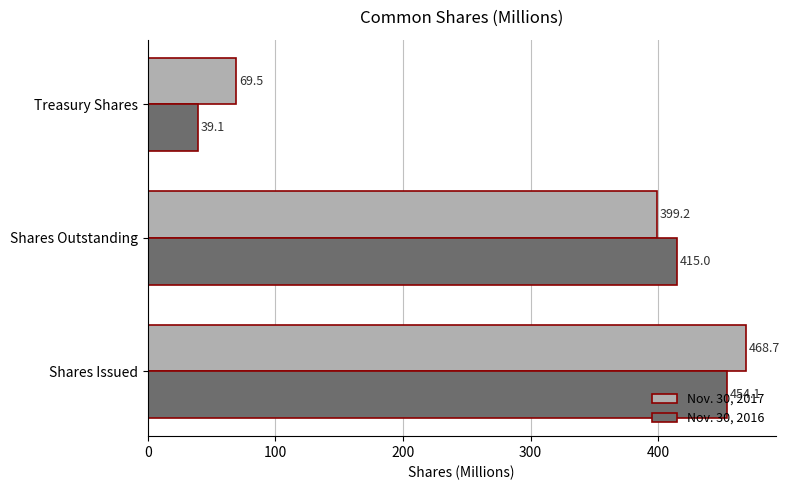

Is it true that Nov. 30, 2016 equals 415.0 at Shares Outstanding?

True